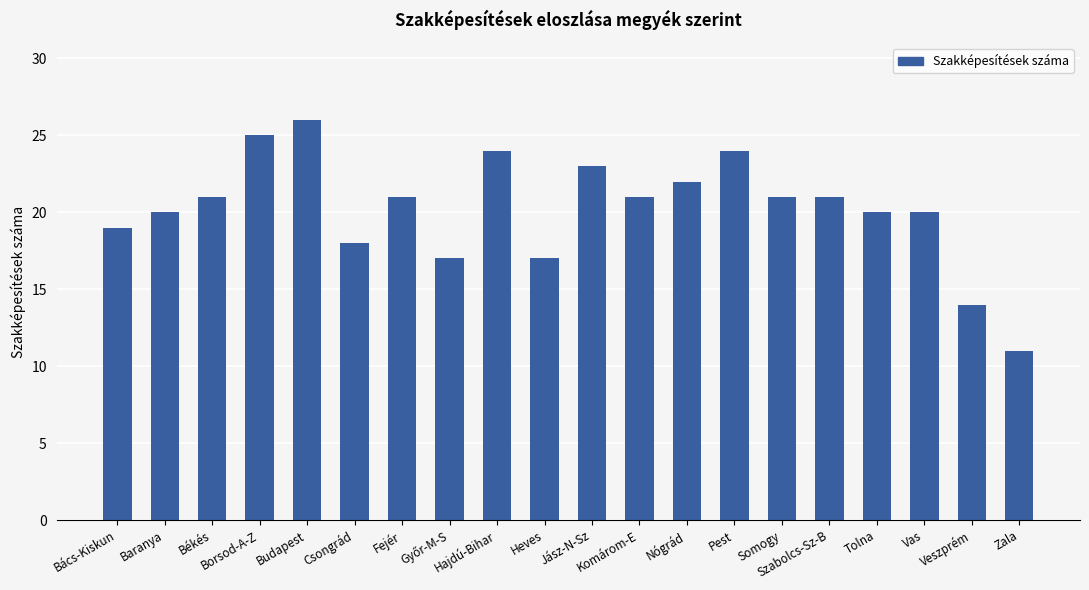

At which label is the value closest to 18?

Csongrád